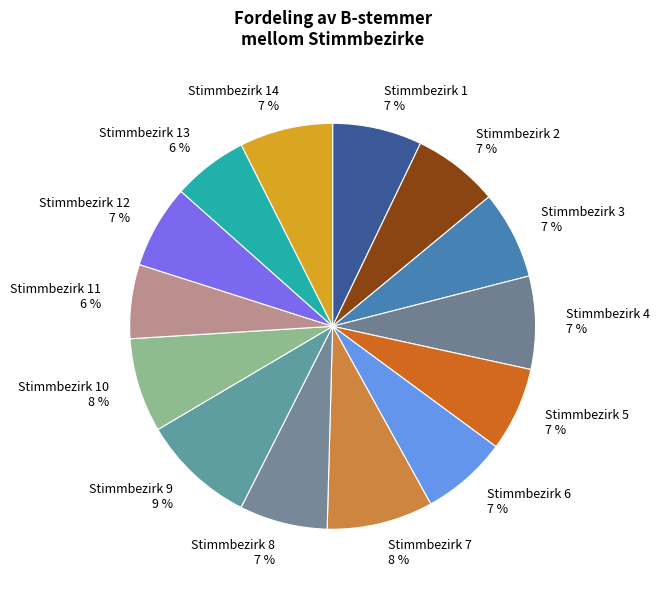

To the nearest percent, what portion does Stimmbezirk 1 7 % represent?

7%